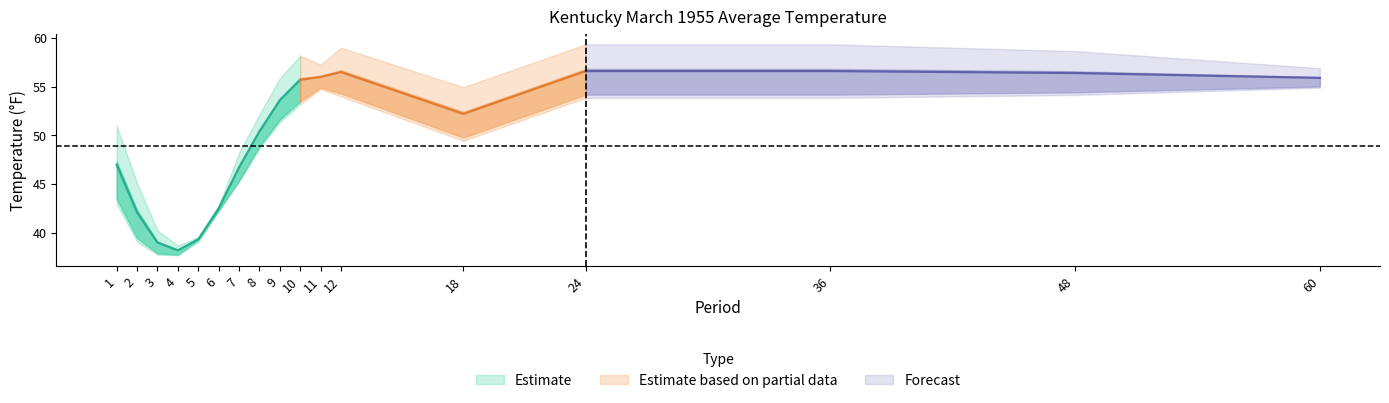

Between 11 and 36, which is larger?

36